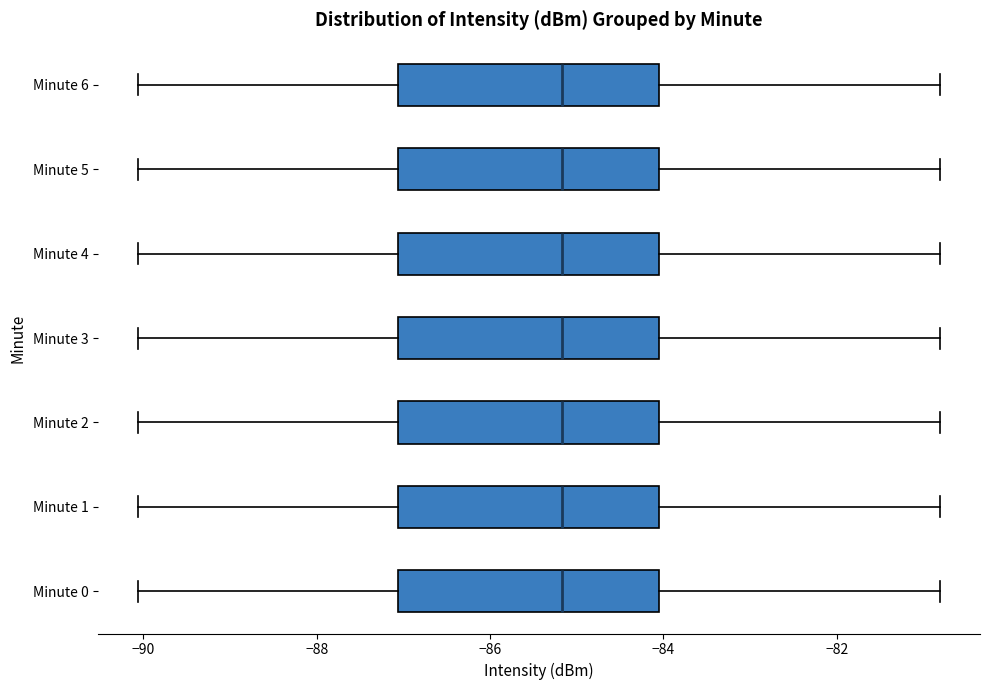

Reading bottom to top, transcribe this box plot: for each box, give where its median line is, the range the box spans, and where its two whiskers end, as read against the x-axis. The values are not printed on the chart, so give them approximately, as read against the axis.

Minute 0: median -85.2, box -87.0 to -84.0, whiskers -90.0 to -80.8
Minute 1: median -85.2, box -87.0 to -84.0, whiskers -90.0 to -80.8
Minute 2: median -85.2, box -87.0 to -84.0, whiskers -90.0 to -80.8
Minute 3: median -85.2, box -87.0 to -84.0, whiskers -90.0 to -80.8
Minute 4: median -85.2, box -87.0 to -84.0, whiskers -90.0 to -80.8
Minute 5: median -85.2, box -87.0 to -84.0, whiskers -90.0 to -80.8
Minute 6: median -85.2, box -87.0 to -84.0, whiskers -90.0 to -80.8